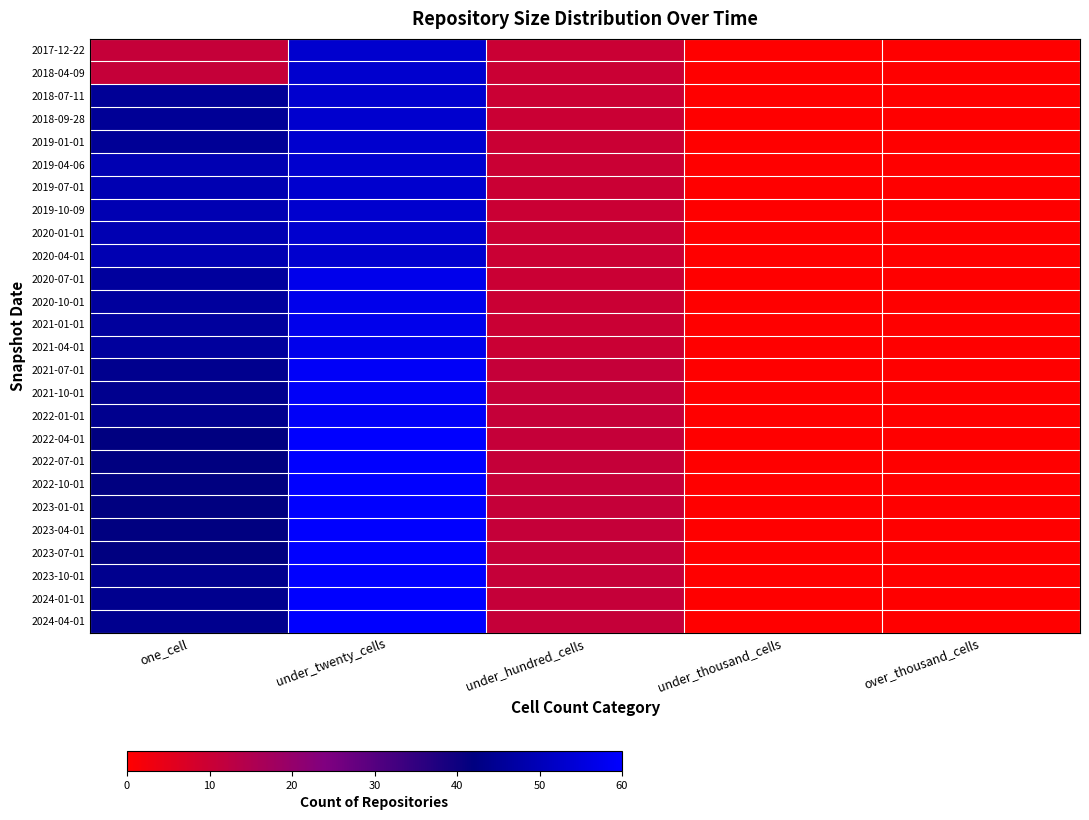

Reading right to left, transcribe all the data shown in this chart.

2017-12-22: over_thousand_cells=0	under_thousand_cells=0	under_hundred_cells=10	under_twenty_cells=53	one_cell=11
2018-04-09: over_thousand_cells=0	under_thousand_cells=0	under_hundred_cells=10	under_twenty_cells=53	one_cell=11
2018-07-11: over_thousand_cells=0	under_thousand_cells=0	under_hundred_cells=10	under_twenty_cells=53	one_cell=45
2018-09-28: over_thousand_cells=0	under_thousand_cells=0	under_hundred_cells=10	under_twenty_cells=53	one_cell=45
2019-01-01: over_thousand_cells=0	under_thousand_cells=0	under_hundred_cells=10	under_twenty_cells=53	one_cell=45
2019-04-06: over_thousand_cells=0	under_thousand_cells=0	under_hundred_cells=10	under_twenty_cells=53	one_cell=49
2019-07-01: over_thousand_cells=0	under_thousand_cells=0	under_hundred_cells=10	under_twenty_cells=53	one_cell=49
2019-10-09: over_thousand_cells=0	under_thousand_cells=0	under_hundred_cells=10	under_twenty_cells=53	one_cell=49
2020-01-01: over_thousand_cells=0	under_thousand_cells=0	under_hundred_cells=10	under_twenty_cells=53	one_cell=49
2020-04-01: over_thousand_cells=0	under_thousand_cells=0	under_hundred_cells=10	under_twenty_cells=53	one_cell=49
2020-07-01: over_thousand_cells=0	under_thousand_cells=0	under_hundred_cells=10	under_twenty_cells=57	one_cell=46
2020-10-01: over_thousand_cells=0	under_thousand_cells=0	under_hundred_cells=10	under_twenty_cells=57	one_cell=46
2021-01-01: over_thousand_cells=0	under_thousand_cells=0	under_hundred_cells=10	under_twenty_cells=57	one_cell=46
2021-04-01: over_thousand_cells=0	under_thousand_cells=0	under_hundred_cells=10	under_twenty_cells=57	one_cell=46
2021-07-01: over_thousand_cells=0	under_thousand_cells=0	under_hundred_cells=11	under_twenty_cells=59	one_cell=44
2021-10-01: over_thousand_cells=0	under_thousand_cells=0	under_hundred_cells=11	under_twenty_cells=59	one_cell=44
2022-01-01: over_thousand_cells=0	under_thousand_cells=0	under_hundred_cells=11	under_twenty_cells=59	one_cell=44
2022-04-01: over_thousand_cells=0	under_thousand_cells=0	under_hundred_cells=11	under_twenty_cells=60	one_cell=42
2022-07-01: over_thousand_cells=0	under_thousand_cells=0	under_hundred_cells=11	under_twenty_cells=60	one_cell=42
2022-10-01: over_thousand_cells=0	under_thousand_cells=0	under_hundred_cells=11	under_twenty_cells=60	one_cell=42
2023-01-01: over_thousand_cells=0	under_thousand_cells=0	under_hundred_cells=11	under_twenty_cells=60	one_cell=42
2023-04-01: over_thousand_cells=0	under_thousand_cells=0	under_hundred_cells=11	under_twenty_cells=60	one_cell=42
2023-07-01: over_thousand_cells=0	under_thousand_cells=0	under_hundred_cells=11	under_twenty_cells=60	one_cell=42
2023-10-01: over_thousand_cells=0	under_thousand_cells=0	under_hundred_cells=11	under_twenty_cells=60	one_cell=44
2024-01-01: over_thousand_cells=0	under_thousand_cells=0	under_hundred_cells=11	under_twenty_cells=60	one_cell=44
2024-04-01: over_thousand_cells=0	under_thousand_cells=0	under_hundred_cells=11	under_twenty_cells=60	one_cell=44